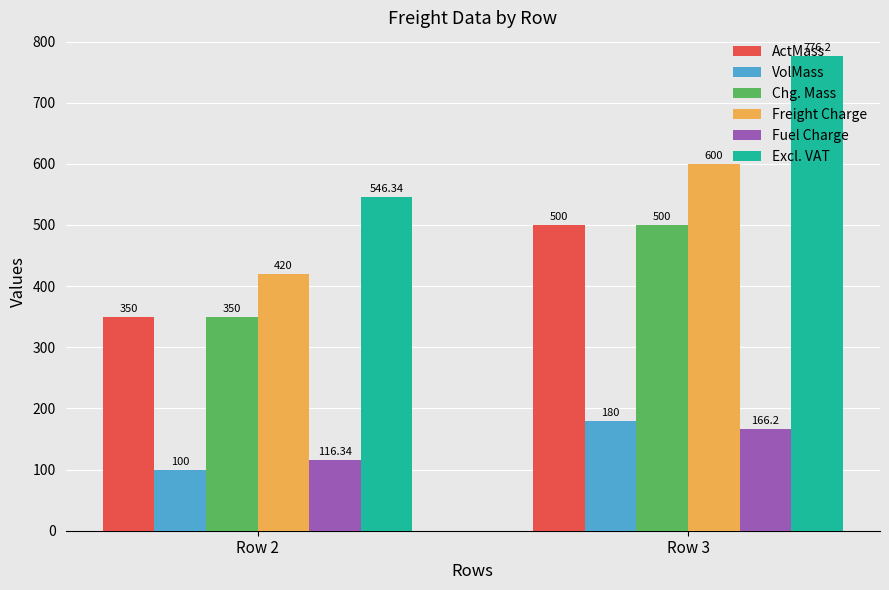

What value does the Excl. VAT series have at Row 2?

546.3